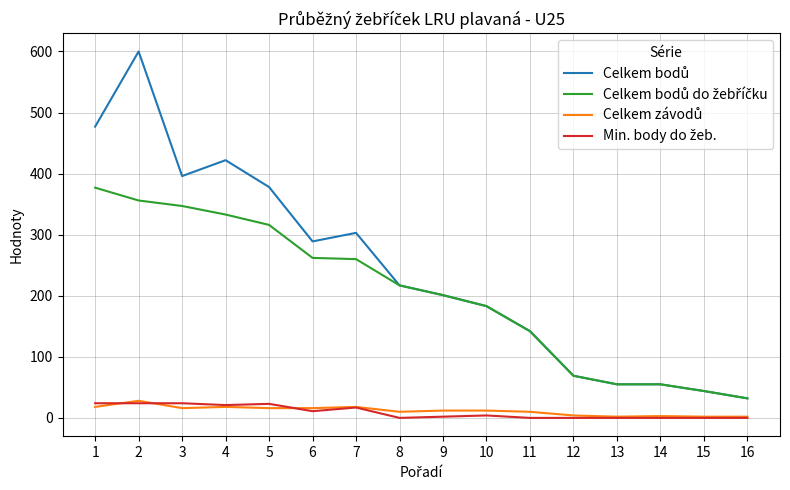

How many lines are shown in the chart?

4